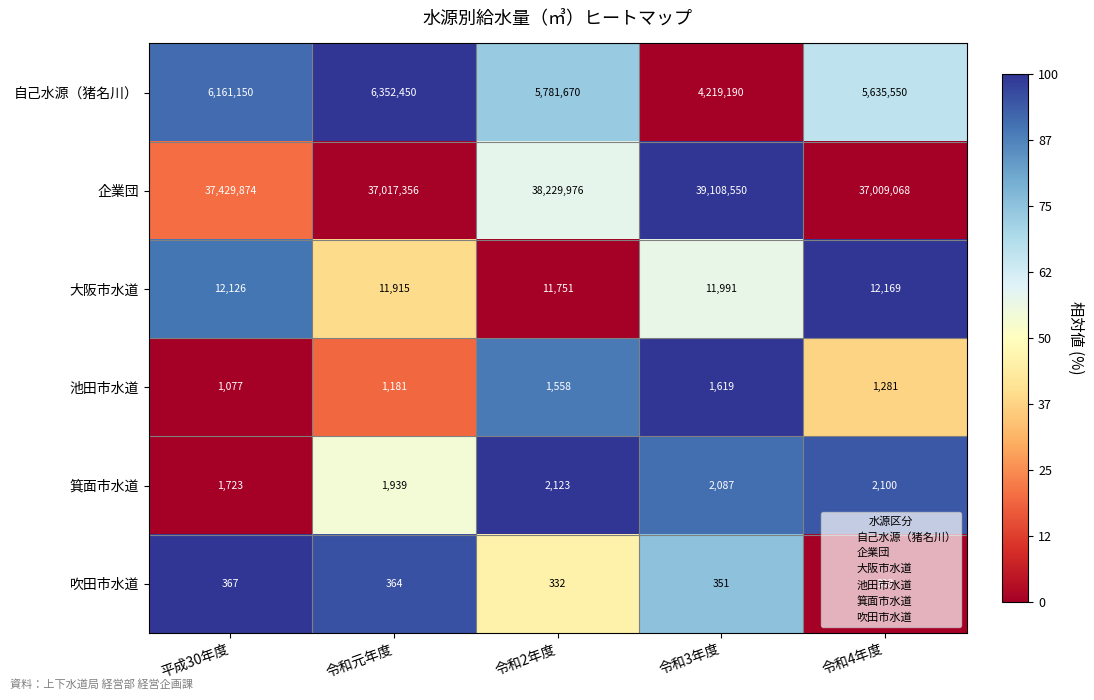

Is it true that 池田市水道 equals 919 at 令和3年度?

False